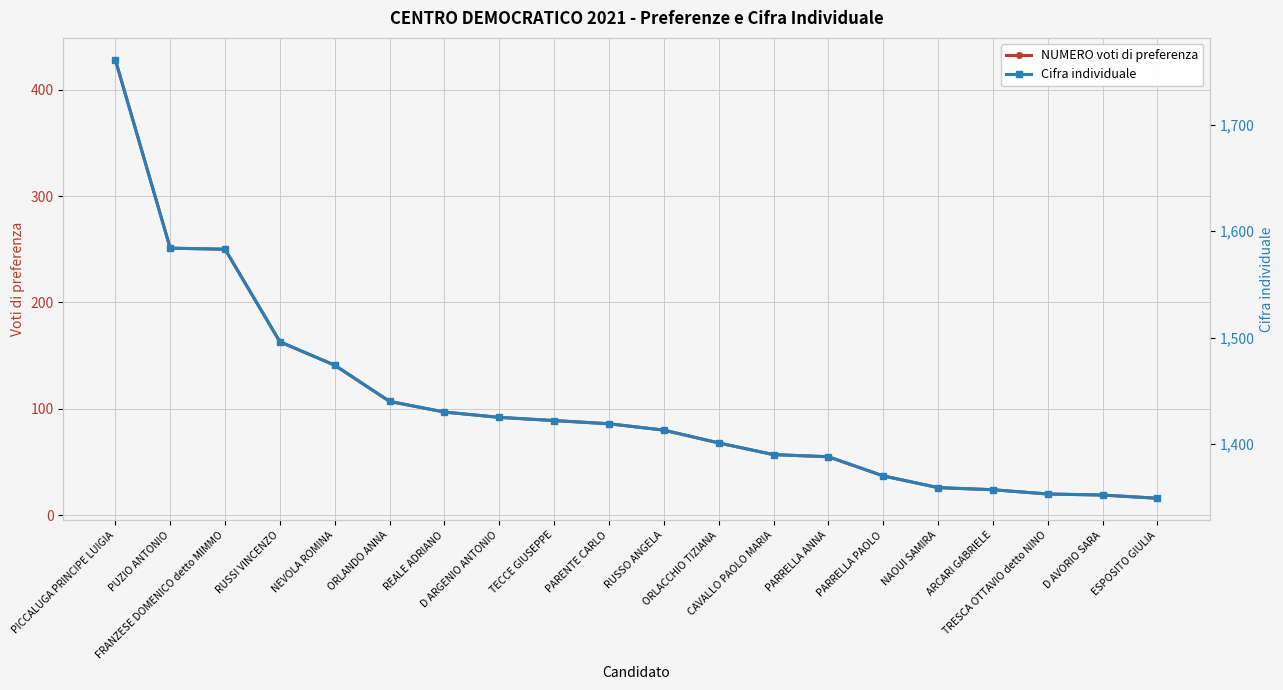

Reading left to right, what are all the values shown in this chart?

NUMERO voti di preferenza: 428	251	250	163	141	107	97	92	89	86	80	68	57	55	37	26	24	20	19	16
Cifra individuale: 1761	1584	1583	1496	1474	1440	1430	1425	1422	1419	1413	1401	1390	1388	1370	1359	1357	1353	1352	1349